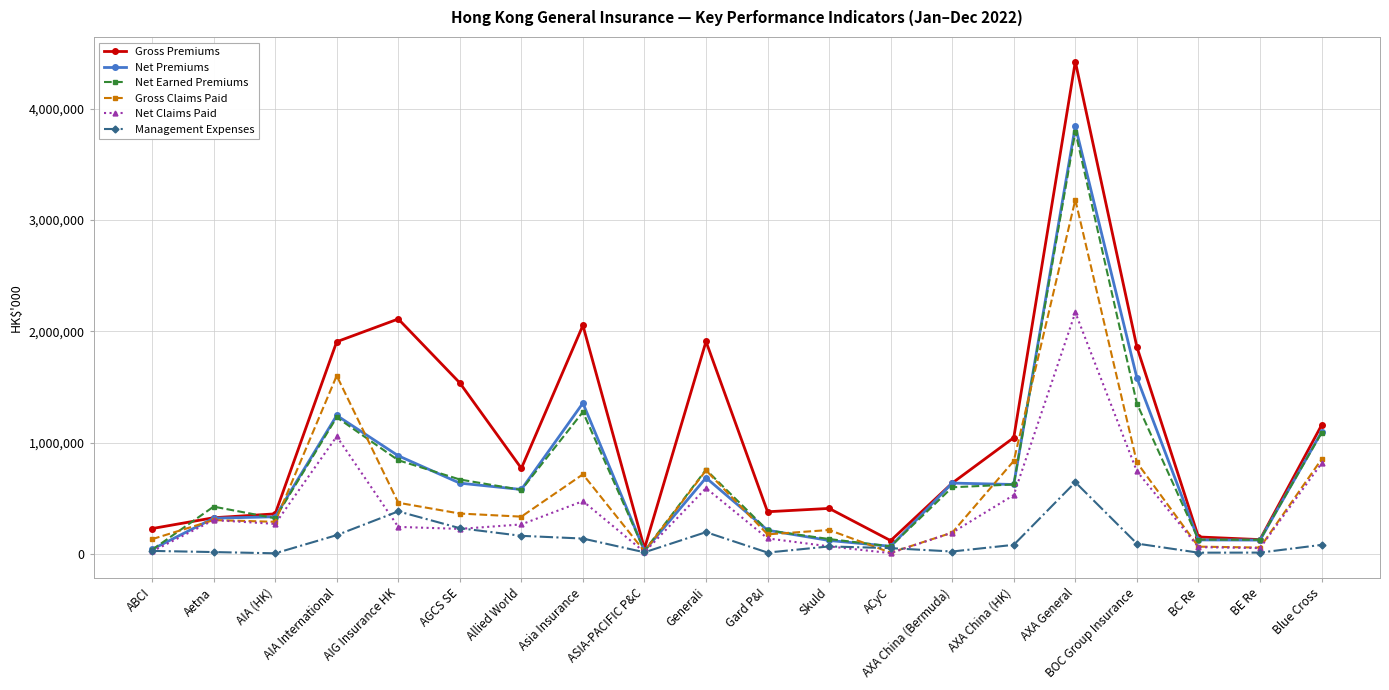

At which label does Gross Premiums first exceed 768291?

AIA International